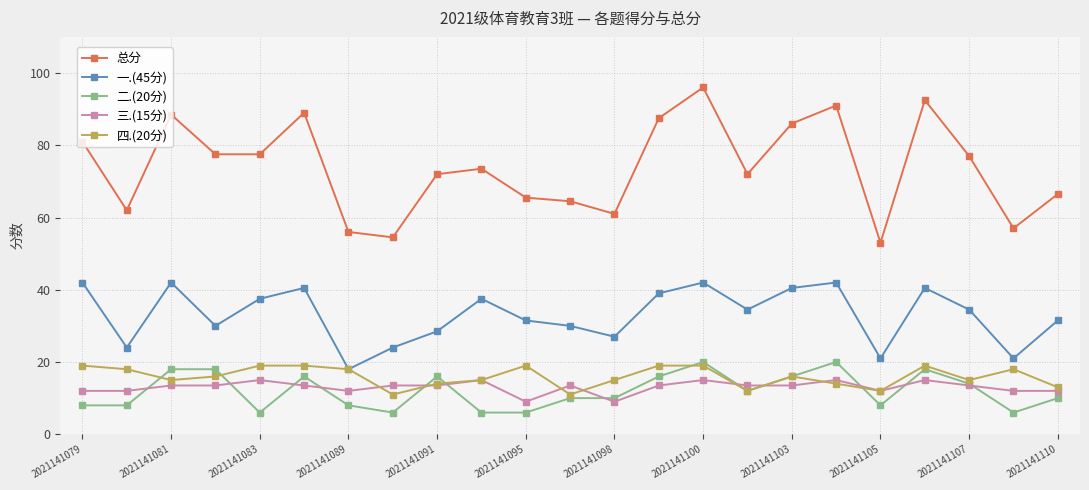

Which series has the largest total across all categories?

总分